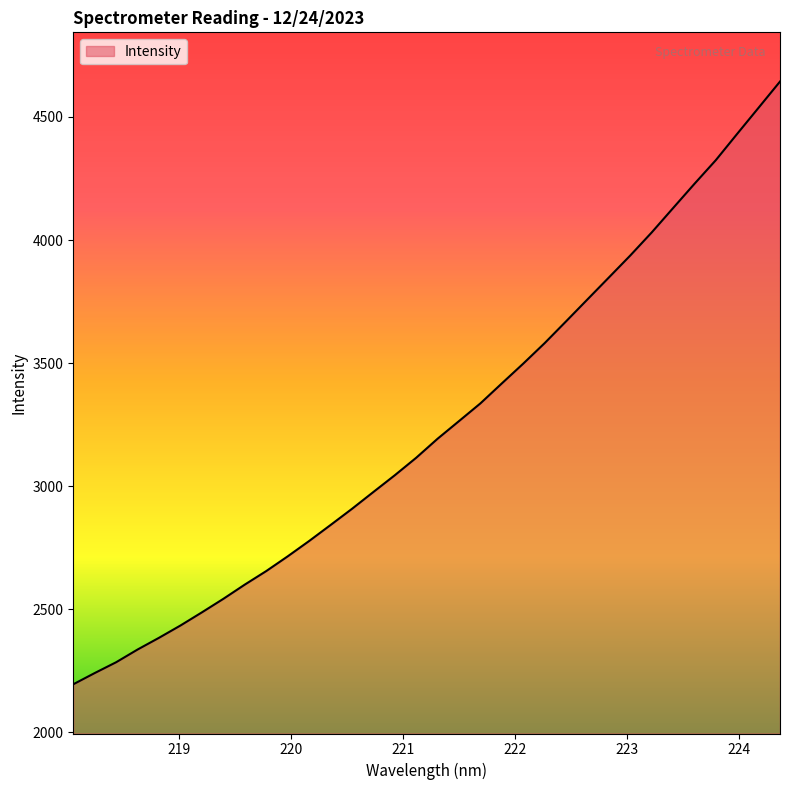

What is the minimum value shown in the chart?

2194.9